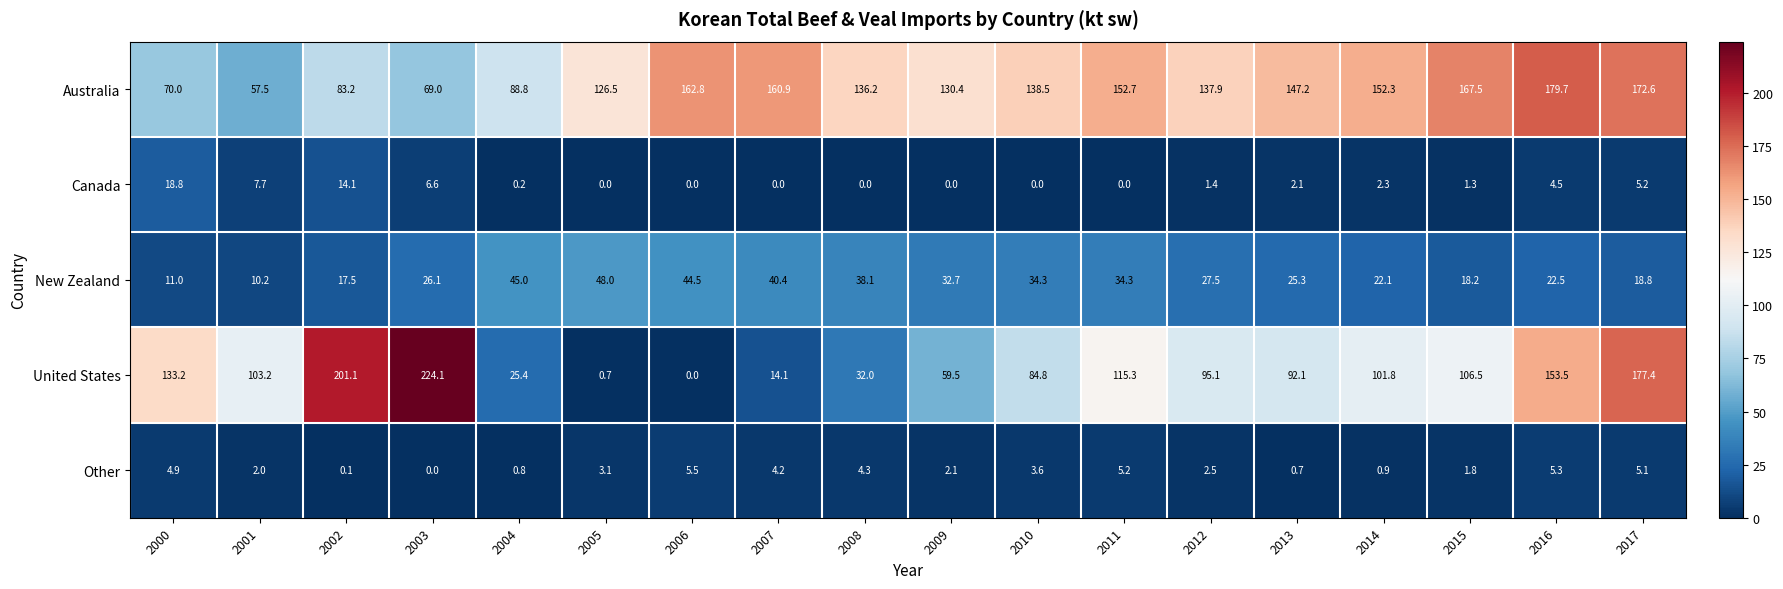

Count the number of data series in this chart.

5